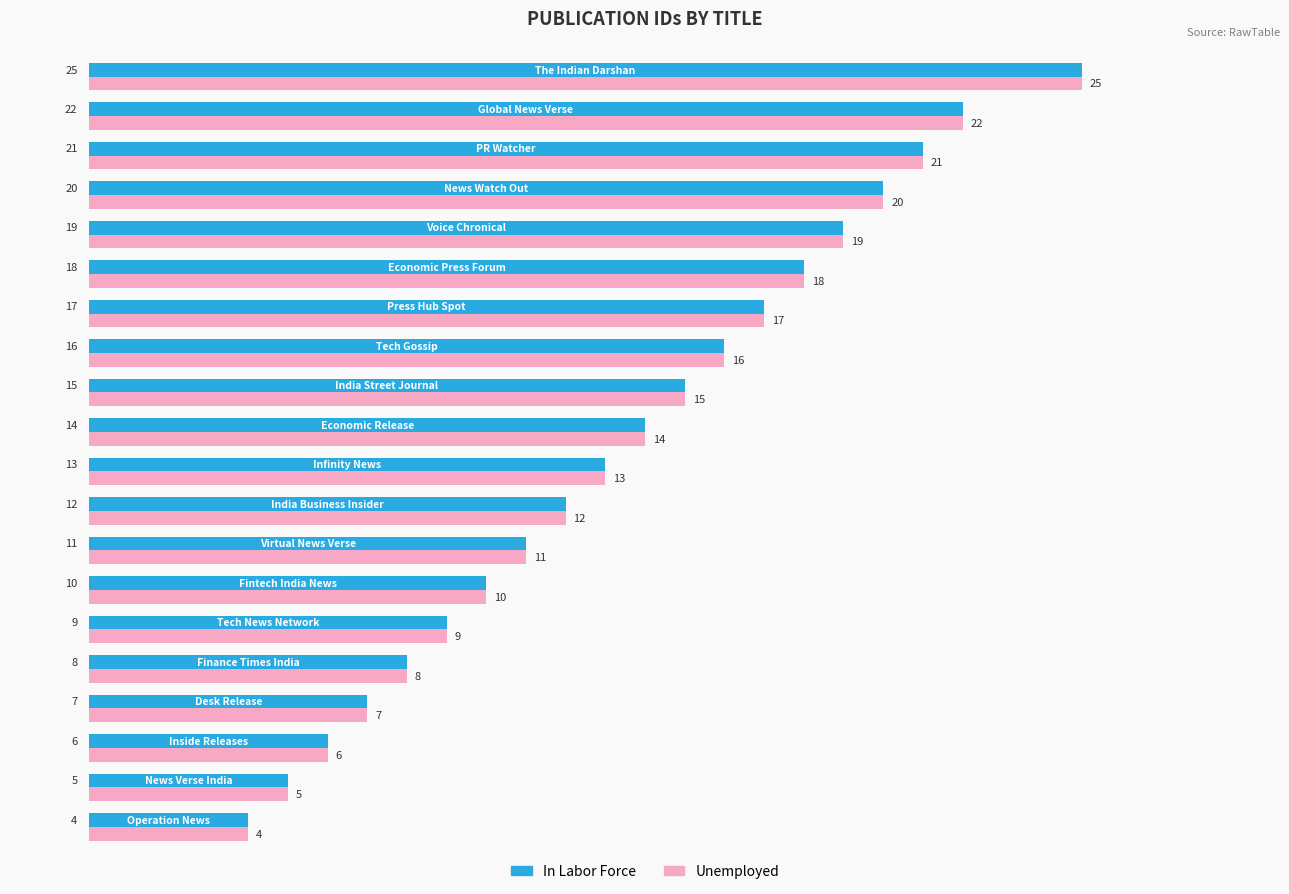

What is the highest value of the Unemployed series?

25